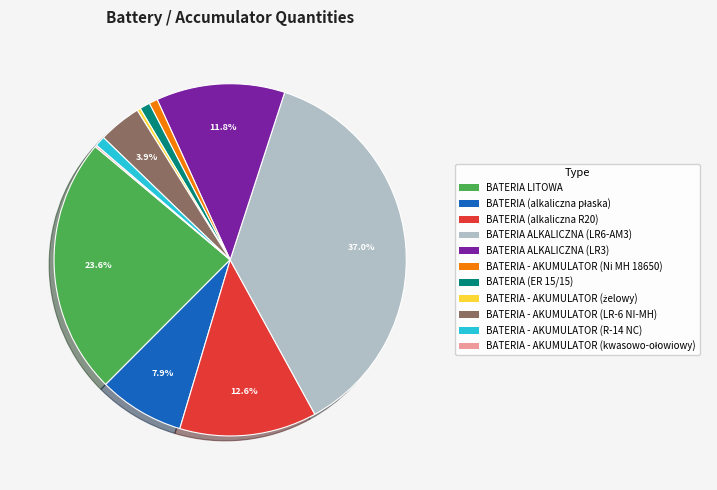

Approximately how many times larger is the value at BATERIA ALKALICZNA (LR3) compared to BATERIA - AKUMULATOR (R-14 NC)?

12.5